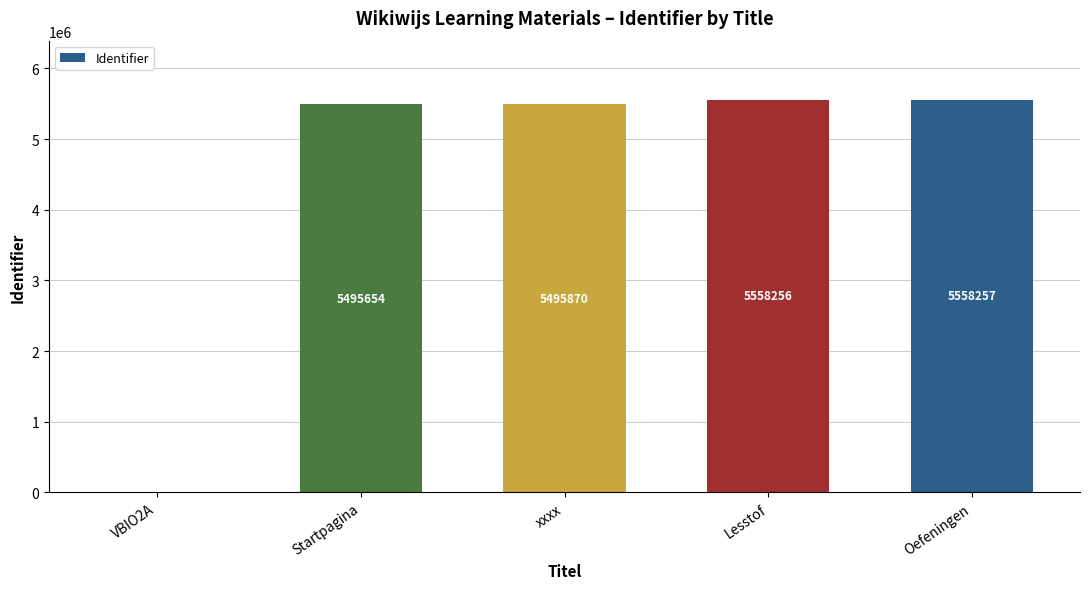

Between Startpagina and VBIO2A, which is larger?

Startpagina